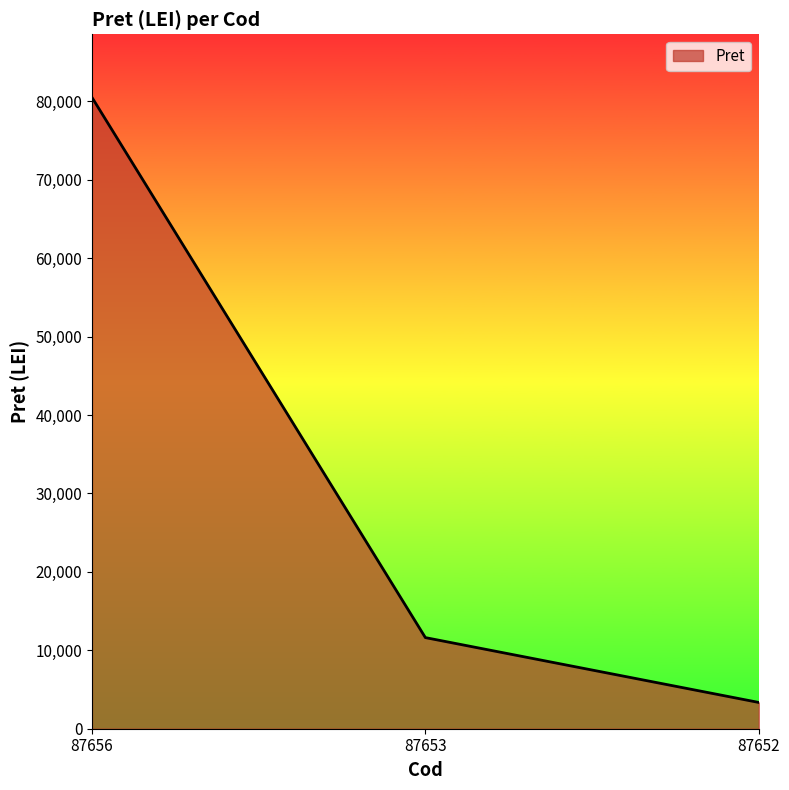

Reading left to right, extract all data points from this chart.

87656=80506.3	87653=11620.7	87652=3351.6